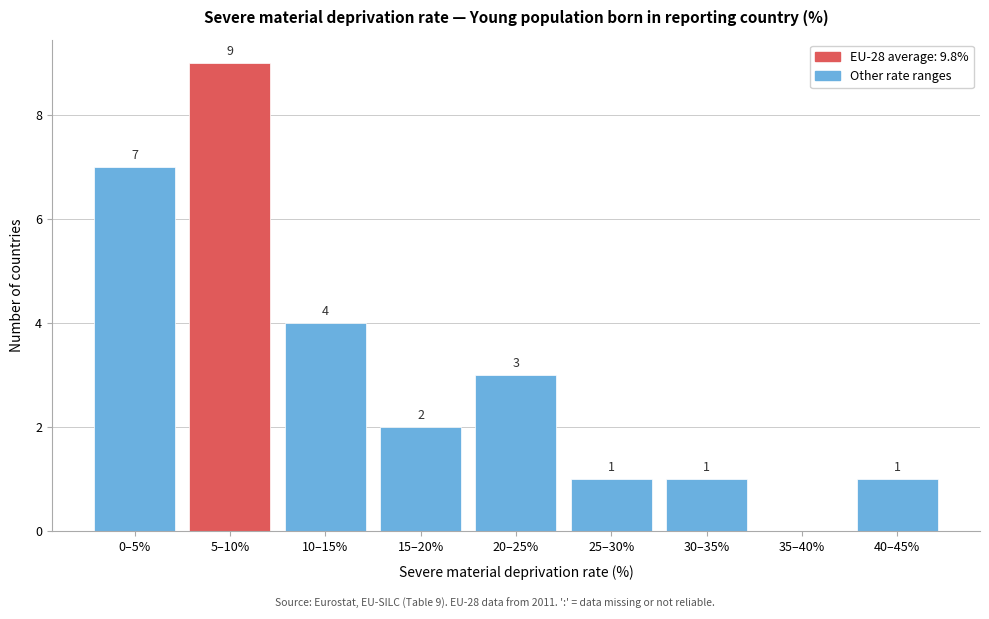

Reading left to right, transcribe all the data shown in this chart.

0–5%=7	5–10%=9	10–15%=4	15–20%=2	20–25%=3	25–30%=1	30–35%=1	35–40%=0	40–45%=1